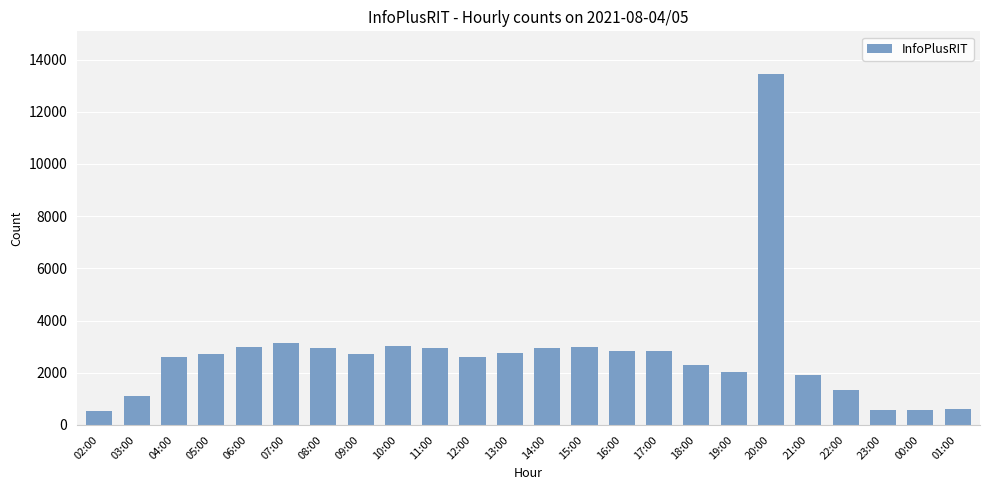

True or false: the data shows 2020 at 19:00.

True